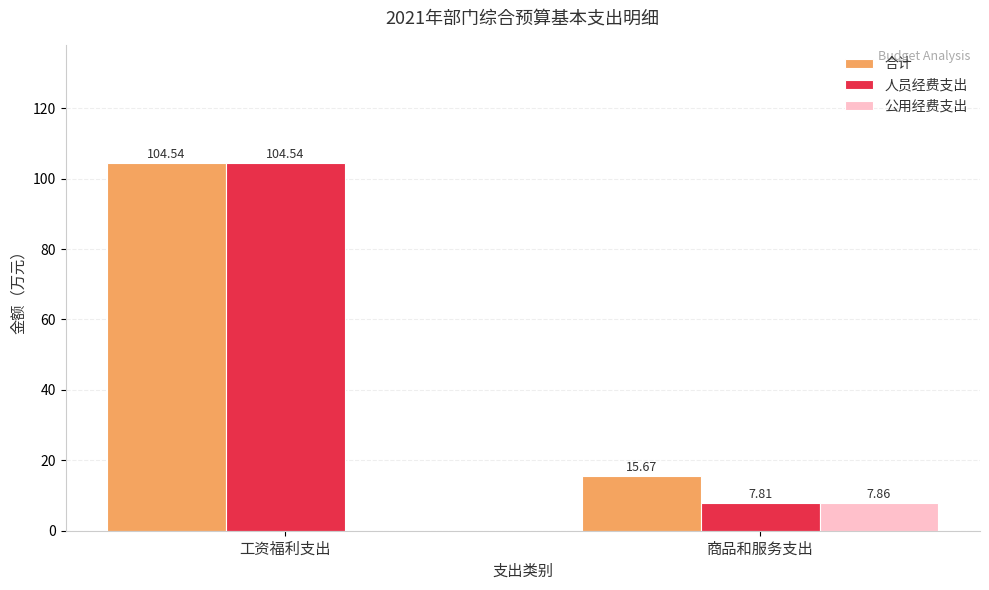

What is the sum of the 合计 values at 工资福利支出 and 商品和服务支出?

120.2